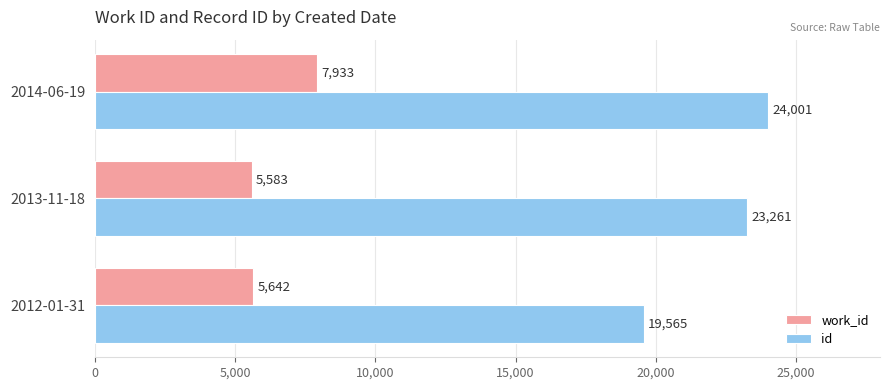

What is the difference between the second highest and minimum values in the id series?

3696